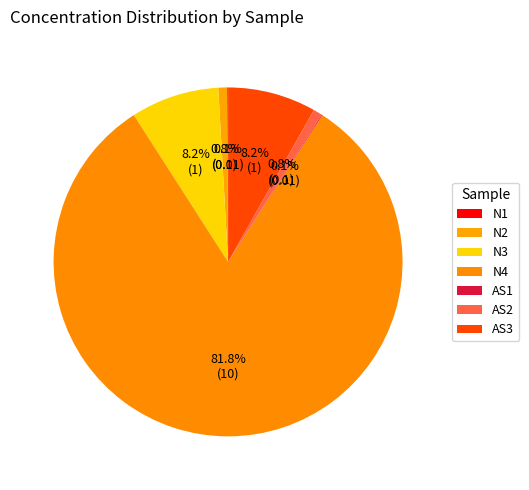

The N1 slice represents 0% of the pie. True or false?

True